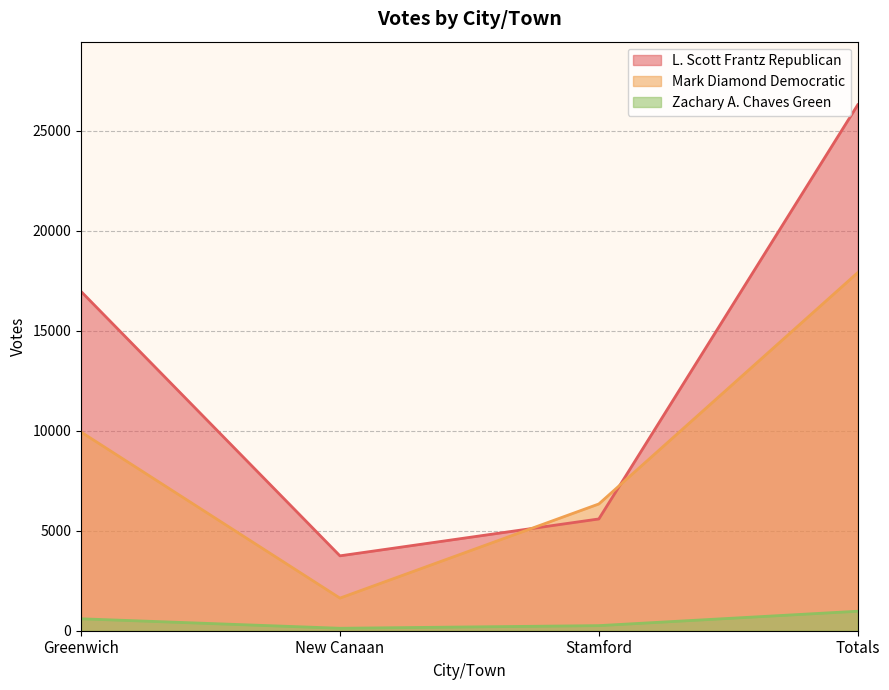

True or false: L. Scott Frantz Republican has more than 0 interior local peaks.

False